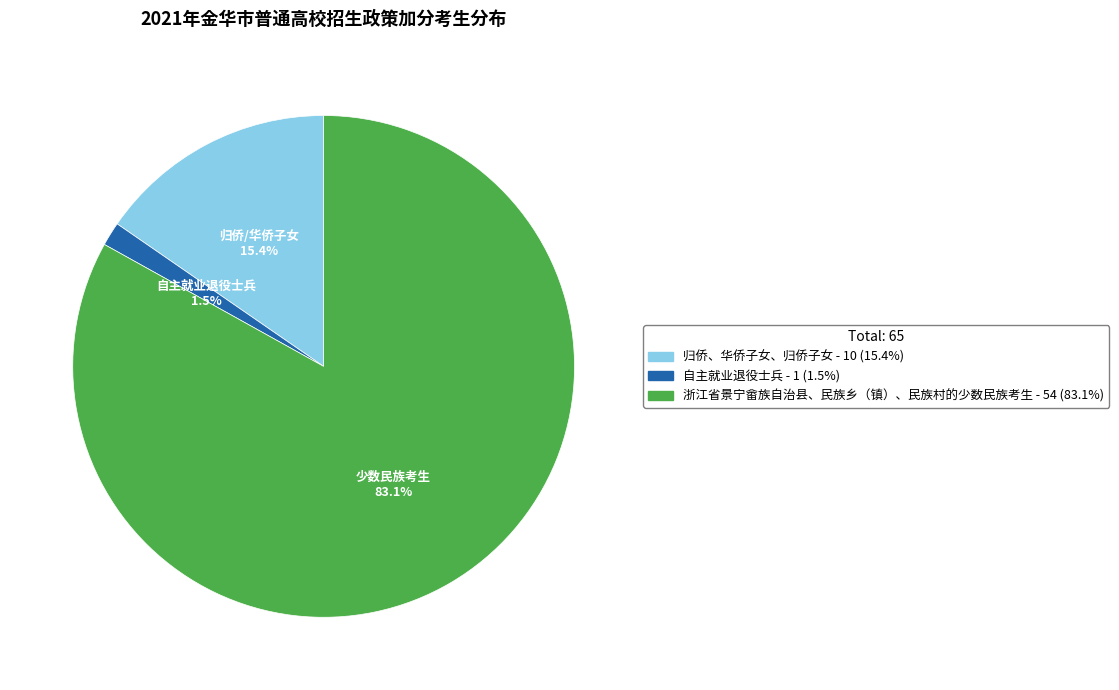

Which slice is the largest?

浙江省景宁畲族自治县、民族乡（镇）、民族村的少数民族考生